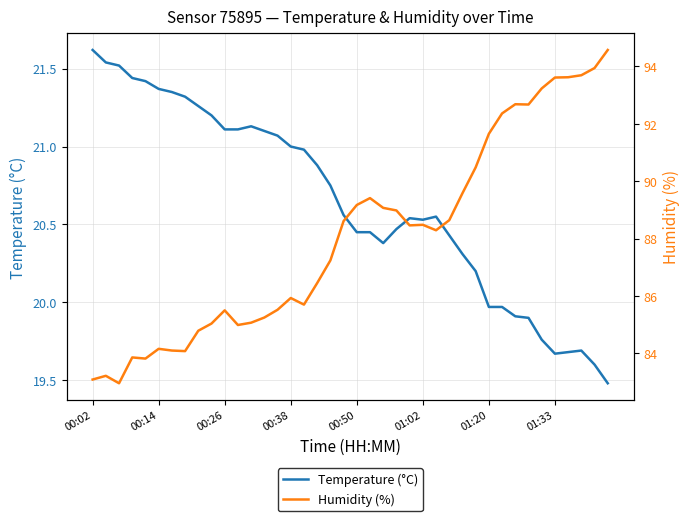

How many lines are shown in the chart?

2